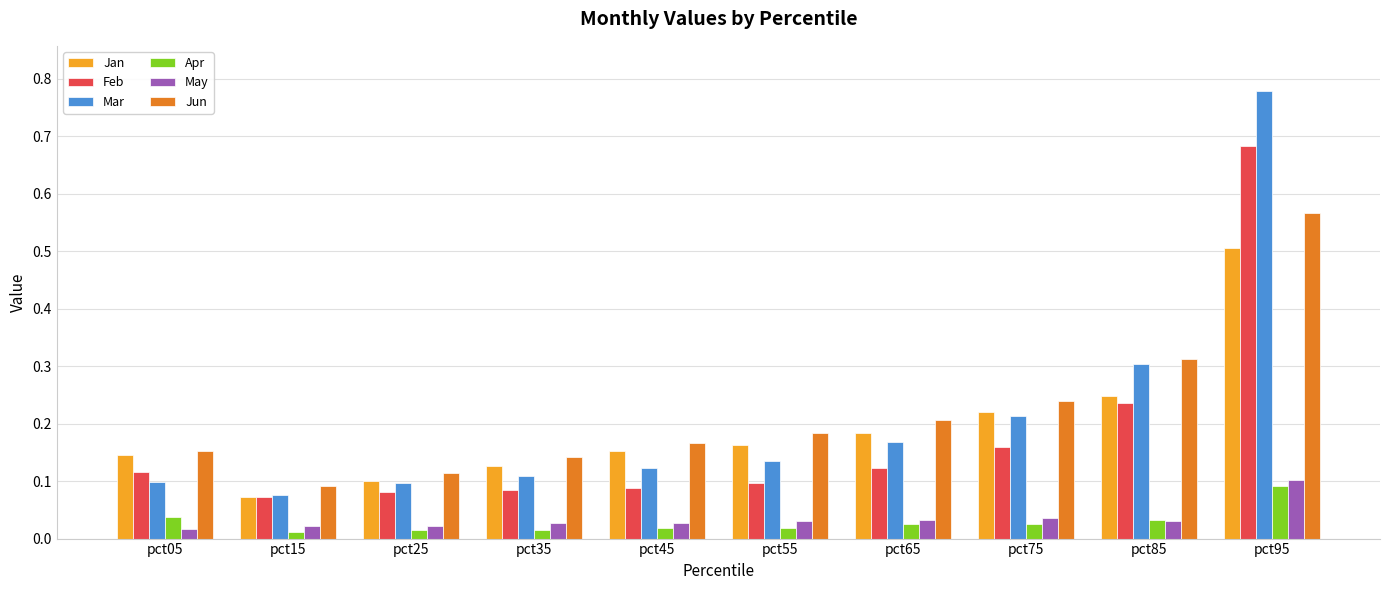

What is the total value across all series at pct85?

1.2